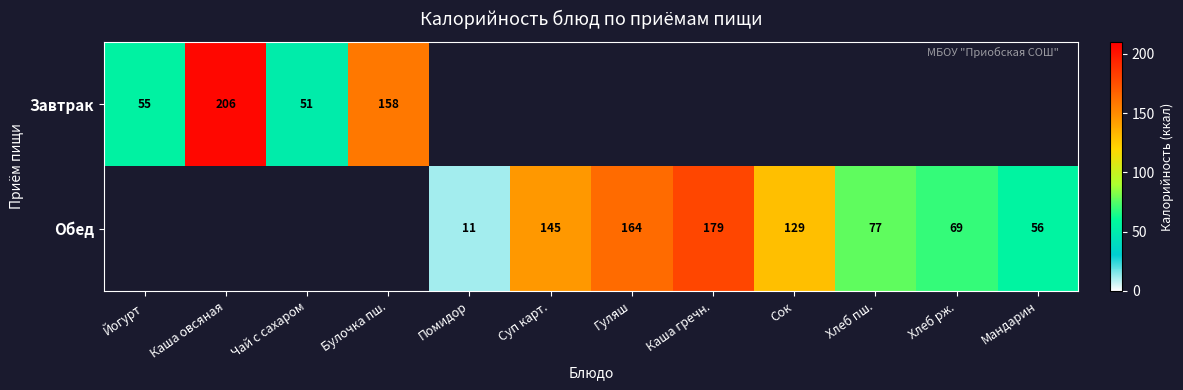

The value of Завтрак at Каша овсяная is 103. True or false?

False